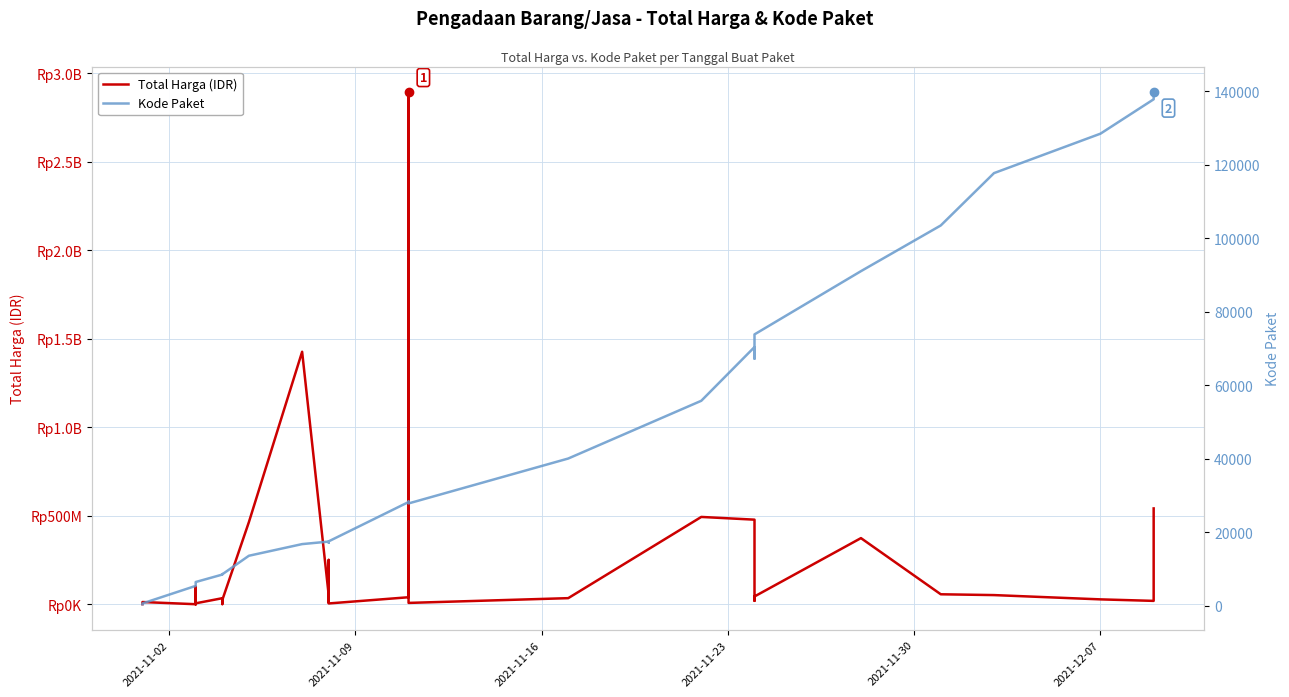

Count the number of categories in the chart.

35